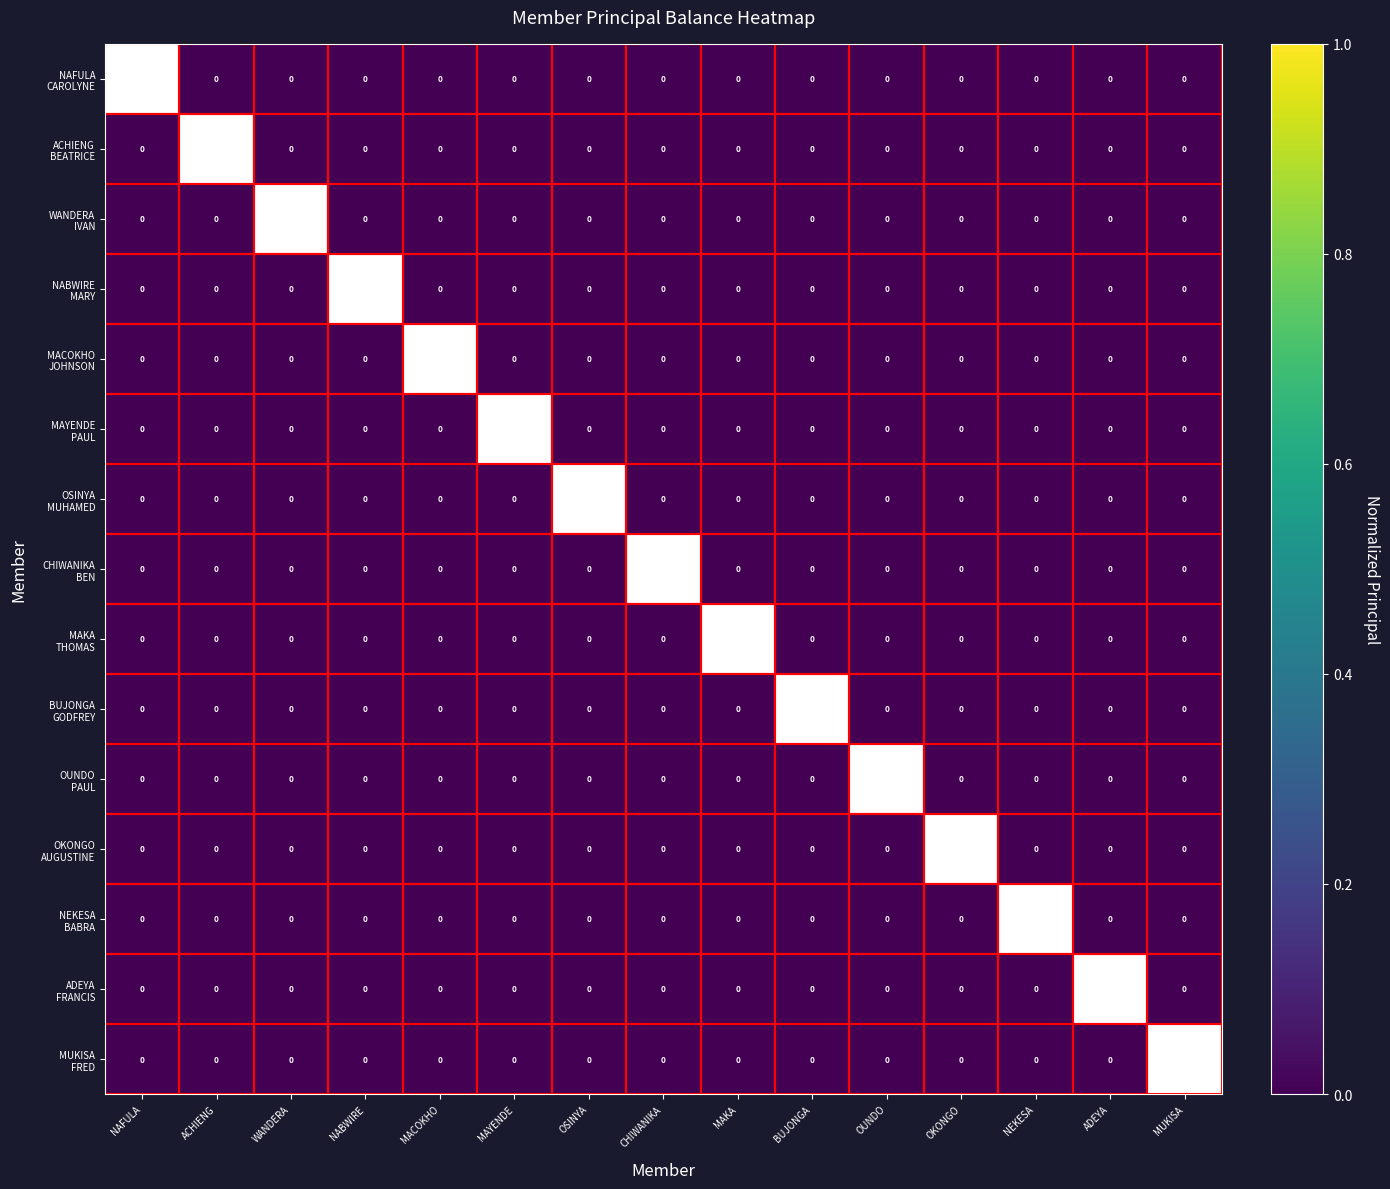

List the series in order of their overall mean, highest first.

NAFULA CAROLYNE, ACHIENG BEATRICE, WANDERA IVAN, NABWIRE MARY, MACOKHO JOHNSON, MAYENDE PAUL, OSINYA MUHAMED, CHIWANIKA BEN, MAKA THOMAS, BUJONGA GODFREY, OUNDO PAUL, OKONGO AUGUSTINE, NEKESA BABRA, ADEYA FRANCIS, MUKISA FRED